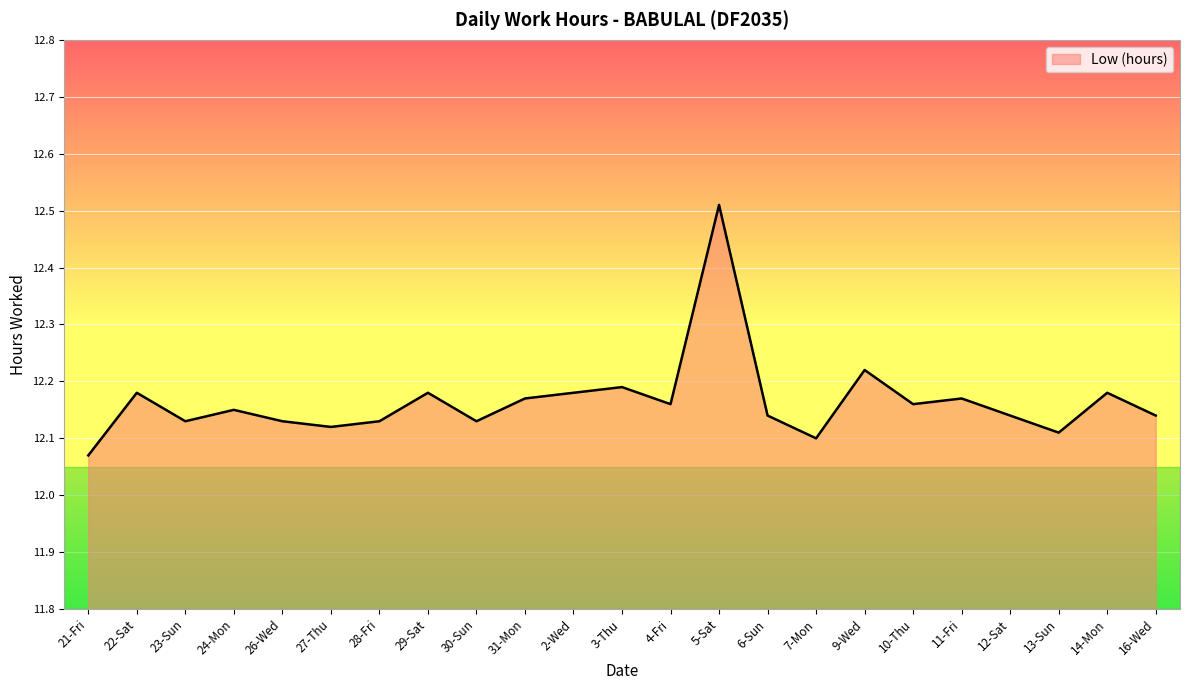

True or false: the data has more than 0 interior local peaks.

True